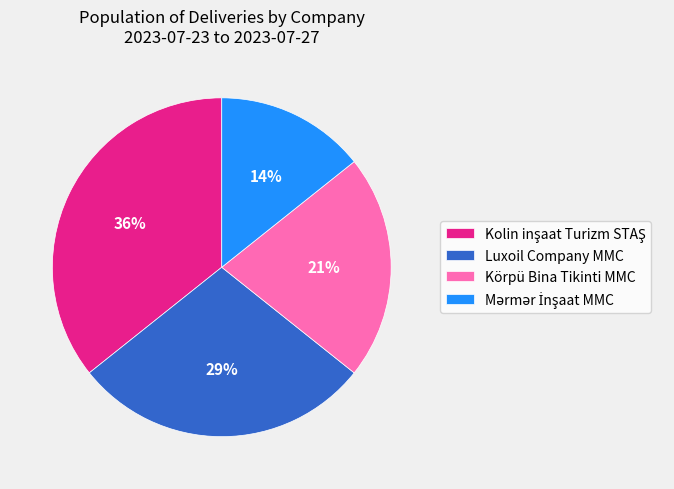

How many slices are in this pie chart?

4